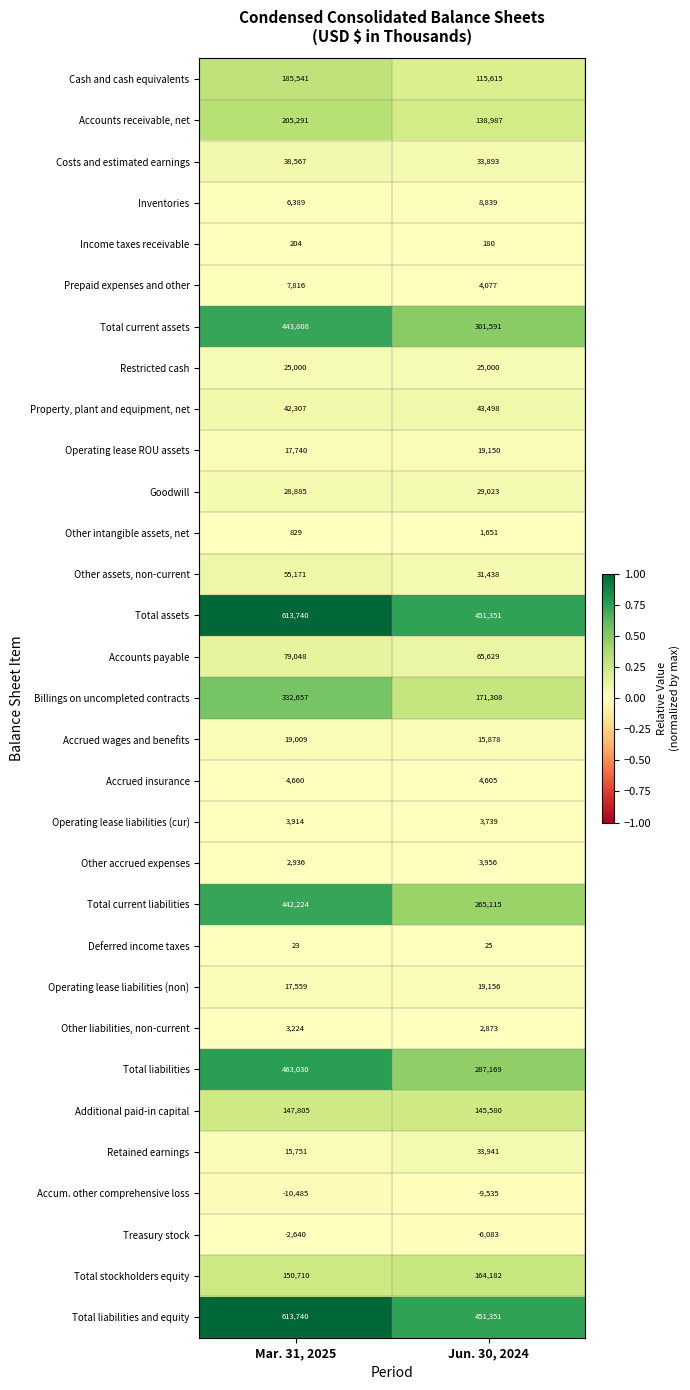

Which category has the highest value across all series?

Mar. 31, 2025